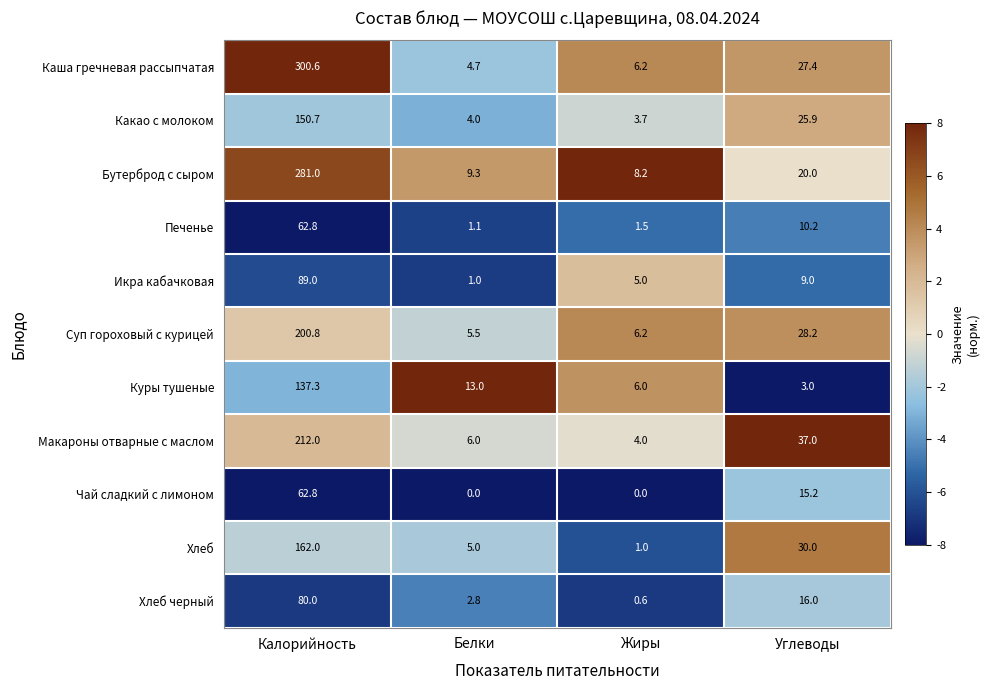

What is the difference between the Суп гороховый с курицей values at Углеводы and Белки?

22.7